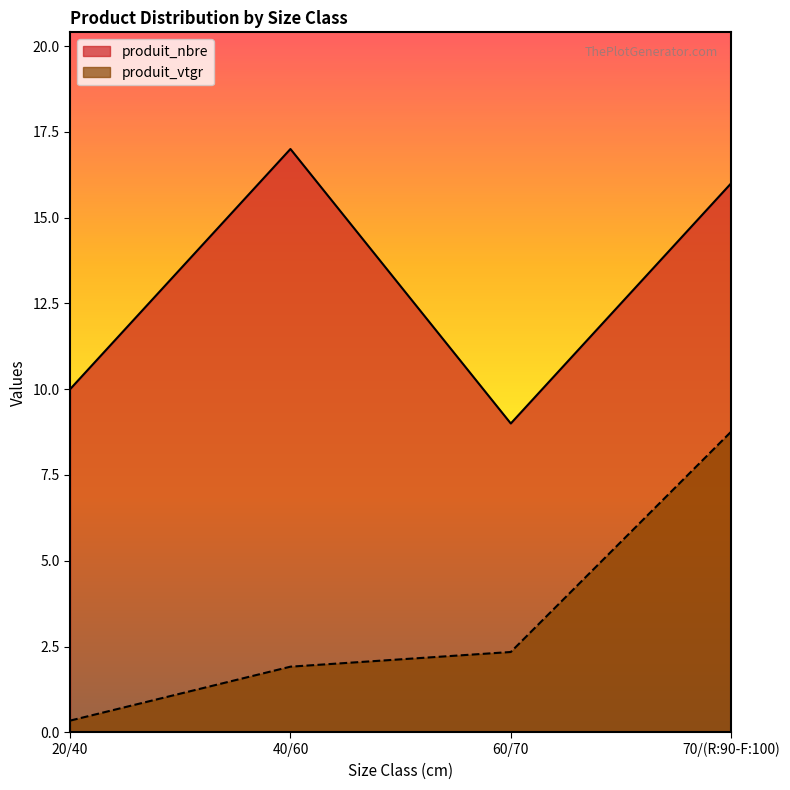

How many interior local peaks does the produit_nbre series have?

1